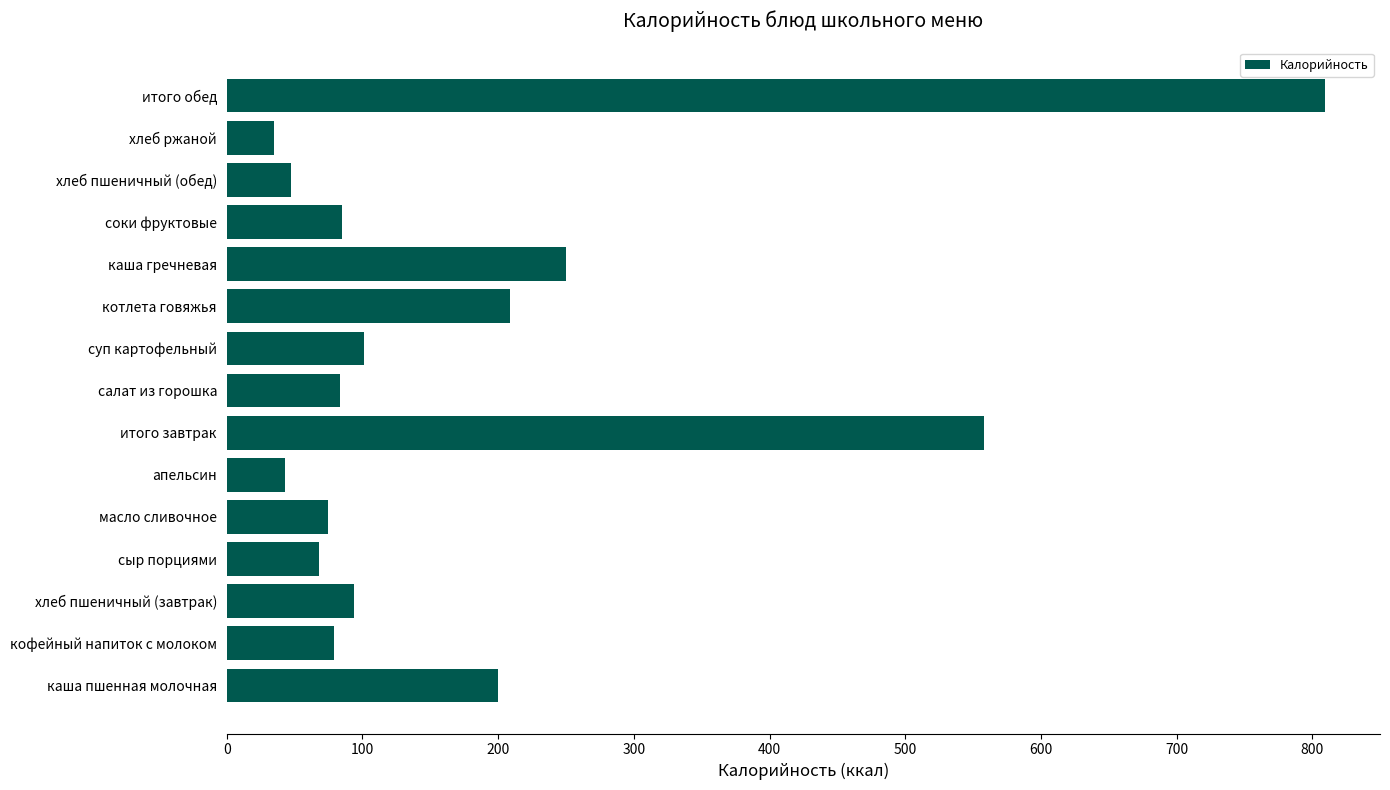

At which label is the value closest to 422?

итого завтрак